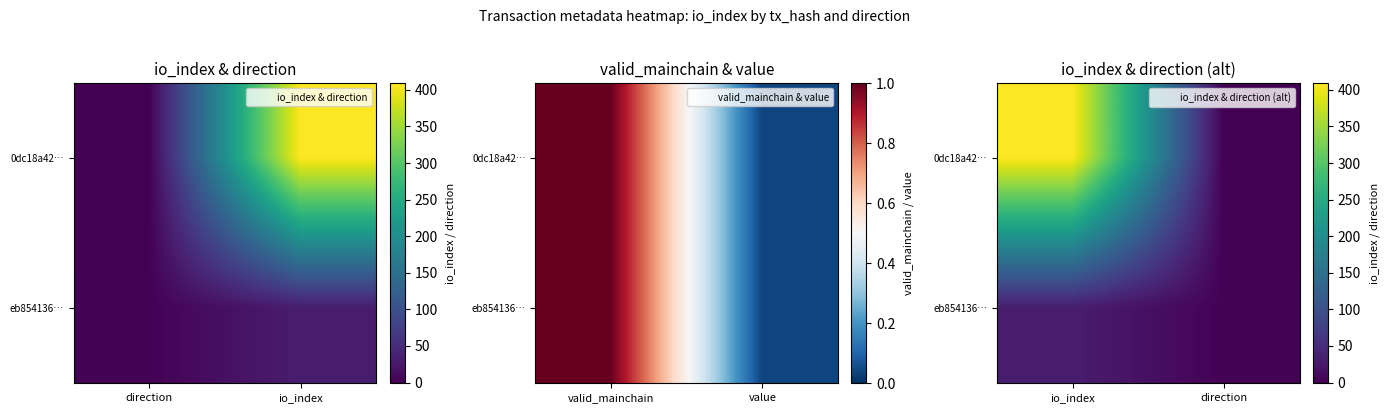

What is the sum of the 0dc18a42… values at io_index and direction?

408